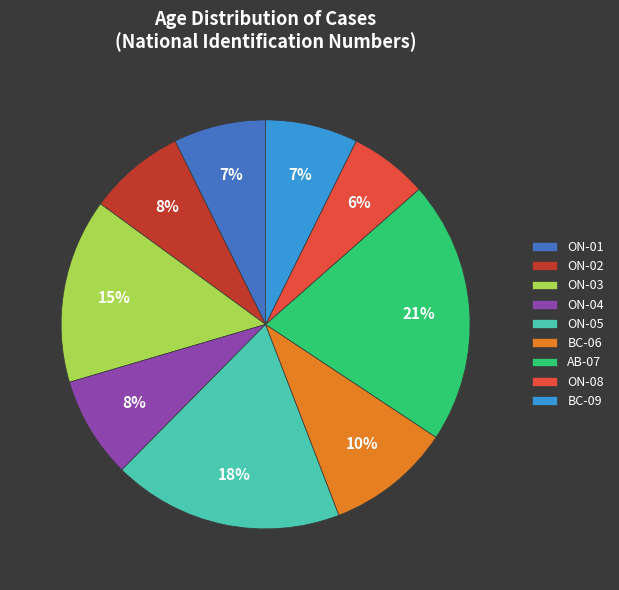

Approximately how many times larger is the value at ON-03 compared to BC-06?

1.5